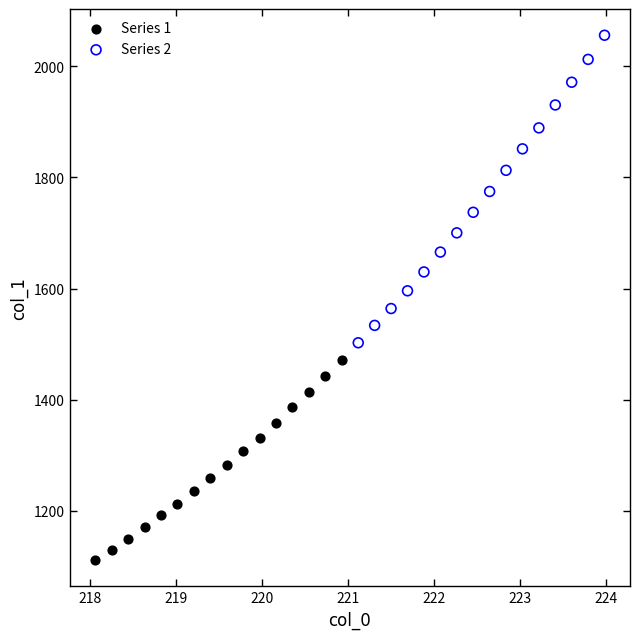

Which series has the widest spread of Y values?

Series 2